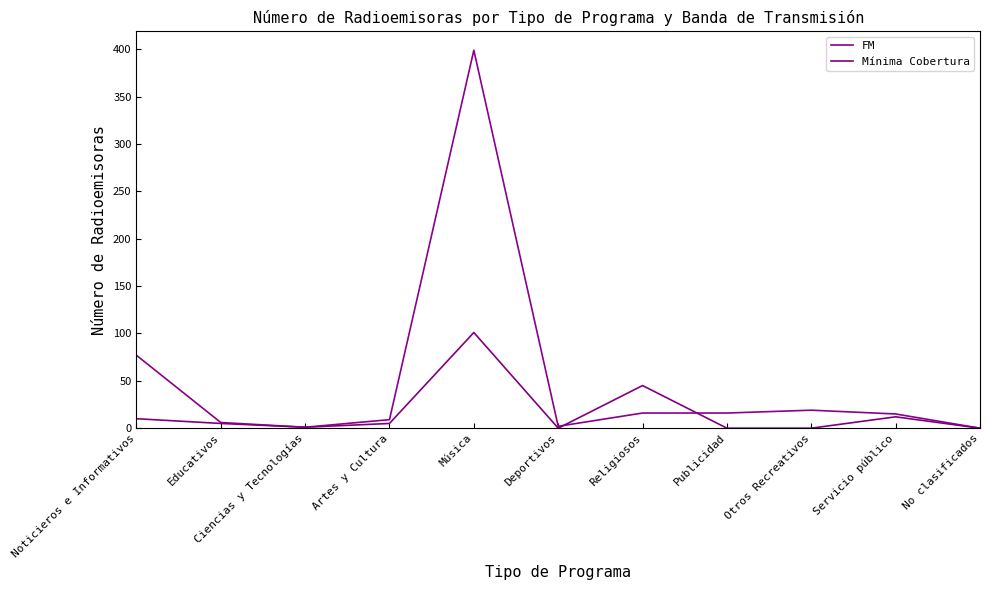

Does the chart have visible grid lines?

No